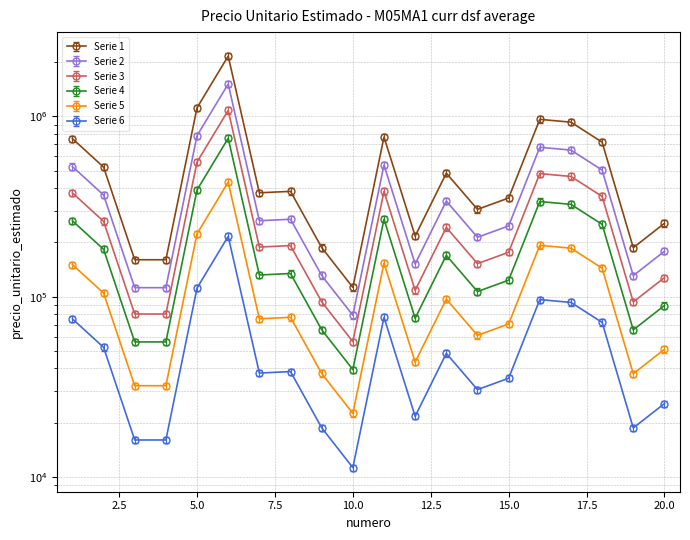

True or false: the data shows 129192.0 at 7.

False